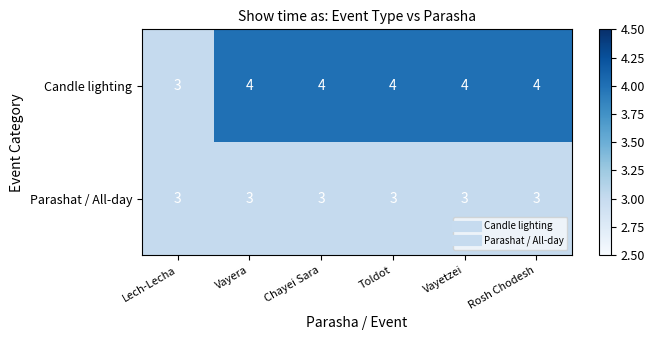

The Parashat / All-day series shows 4 at Chayei Sara. True or false?

False